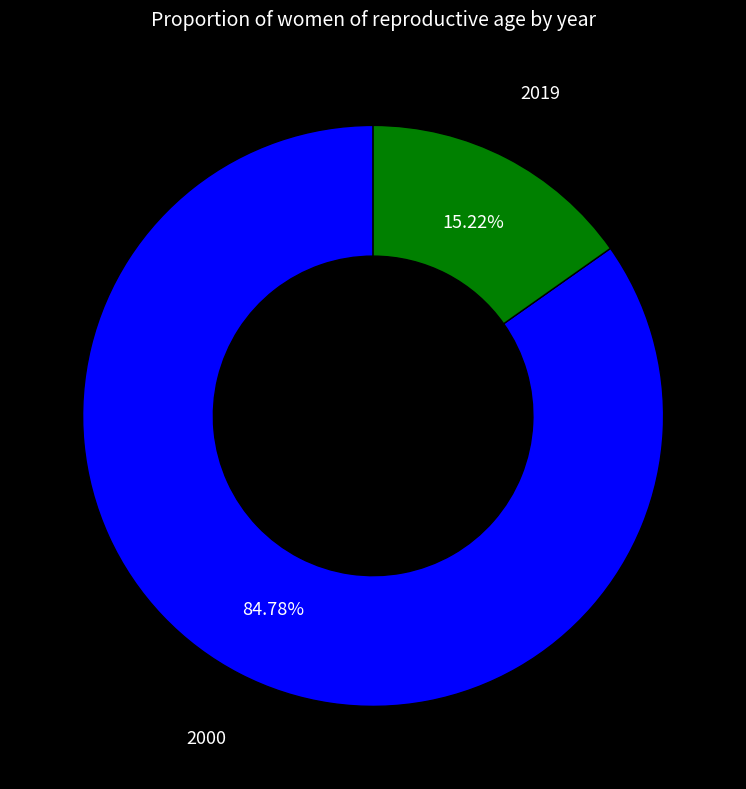

Is there any slice that represents more than half of the pie?

Yes